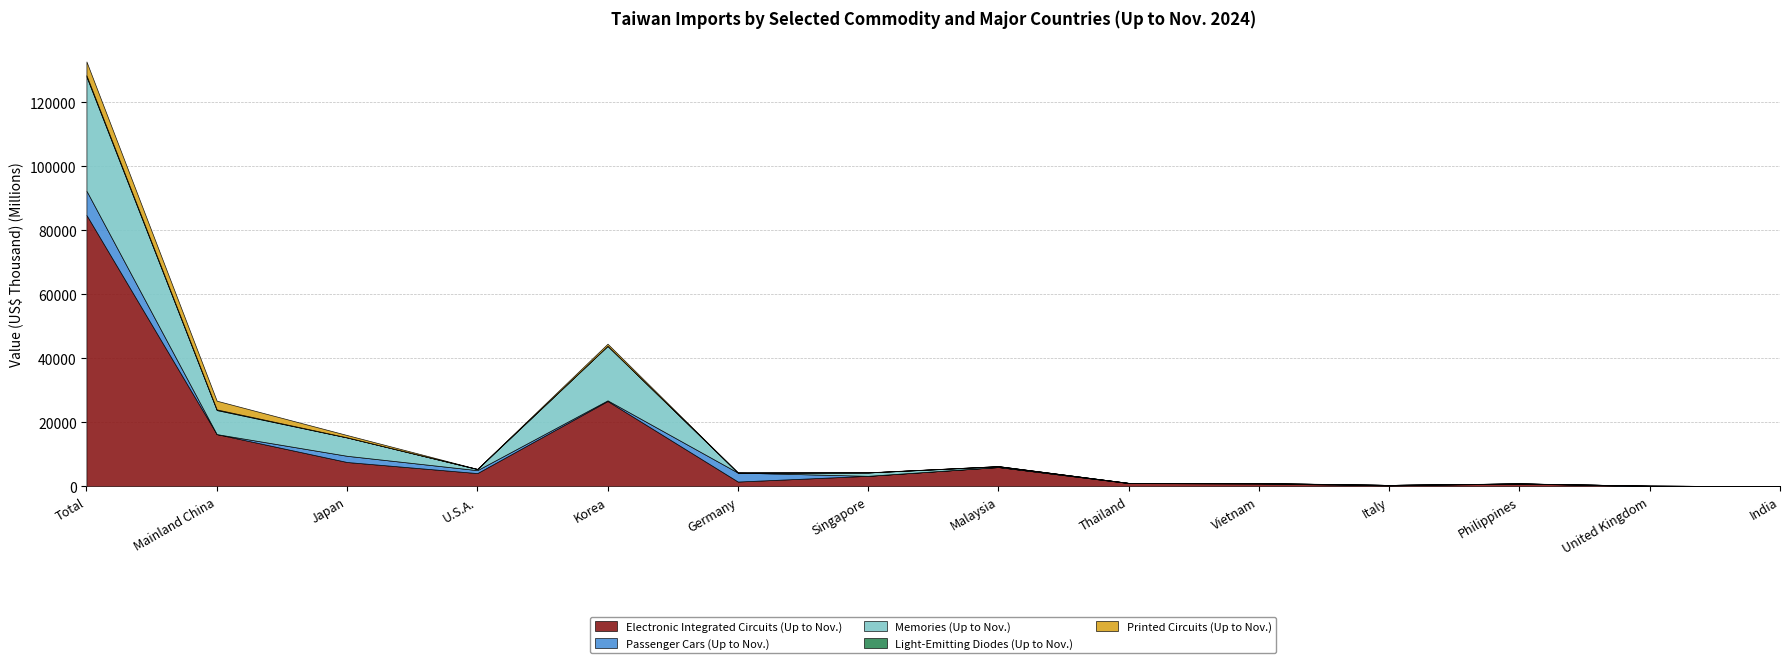

The Printed Circuits (Up to Nov.) series shows 2542 at Malaysia. True or false?

False